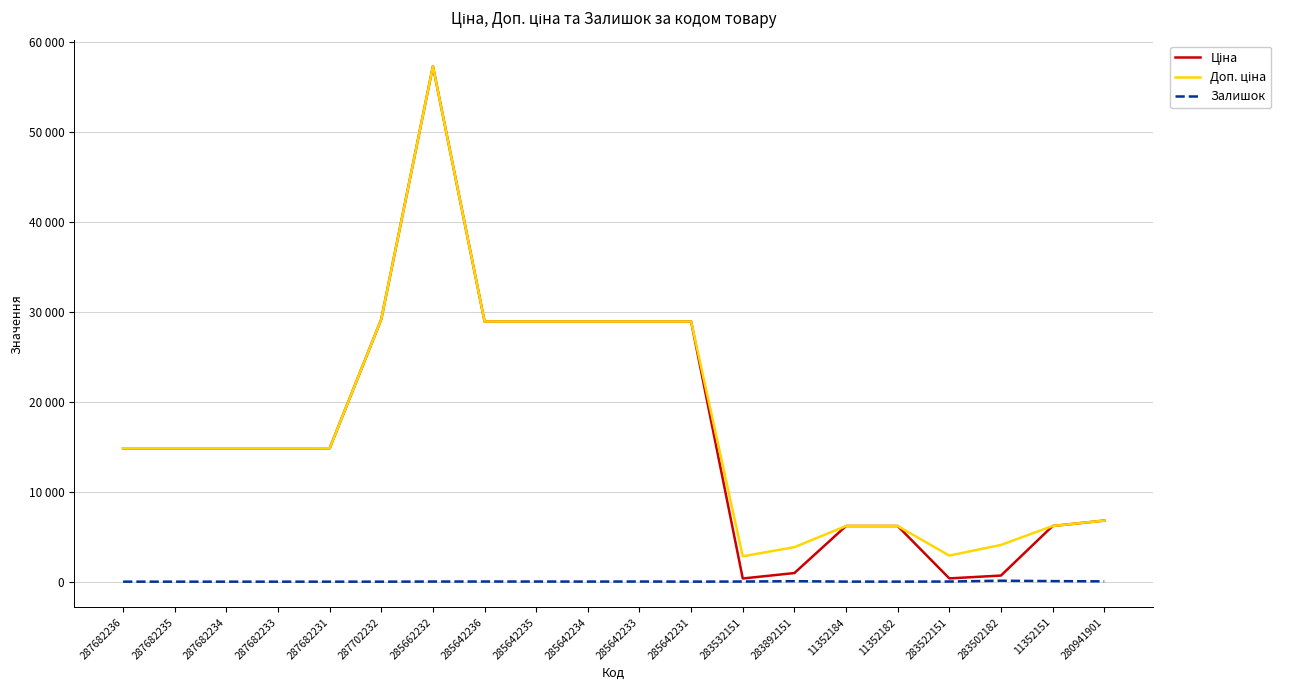

At which category is the sum across all series the highest?

285662232